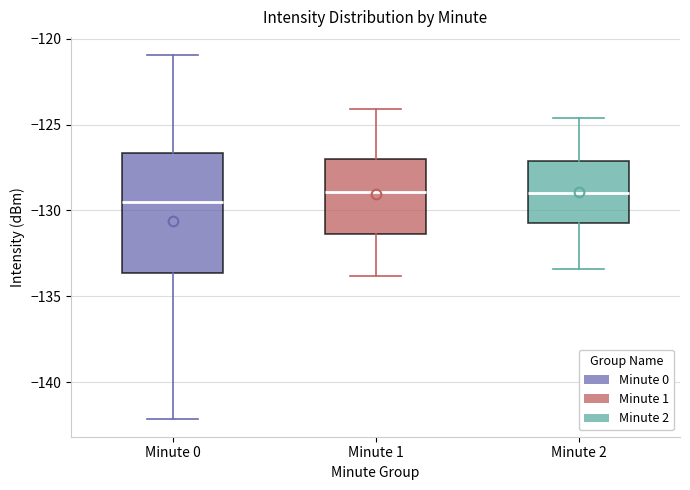

Which box is the tallest, from its lower edge to its upper edge?

Minute 0